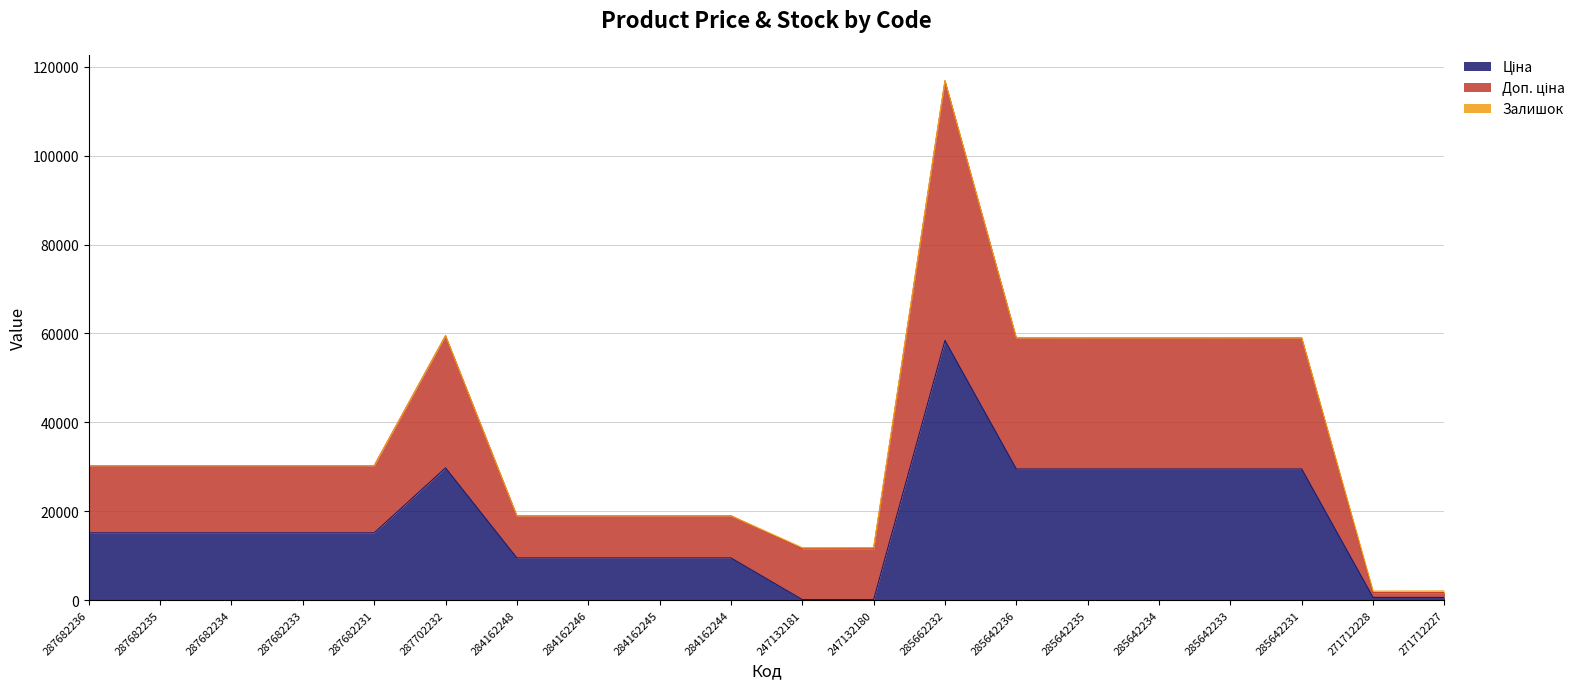

What is the difference between the second highest and second lowest values in the Ціна series?

29633.2